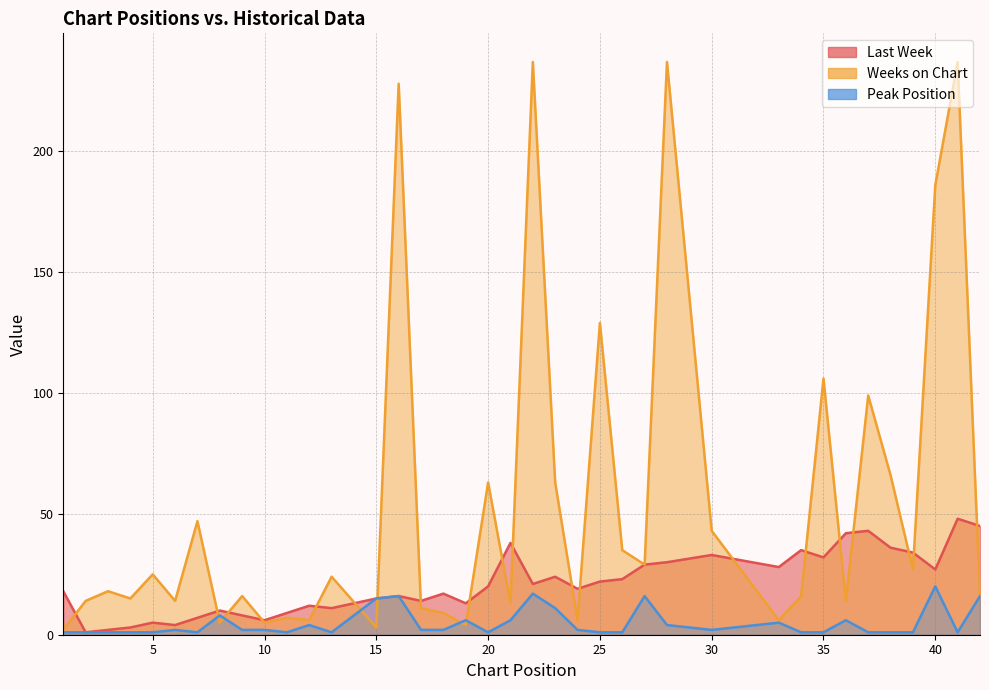

True or false: Last Week and Peak Position intersect in this chart.

False